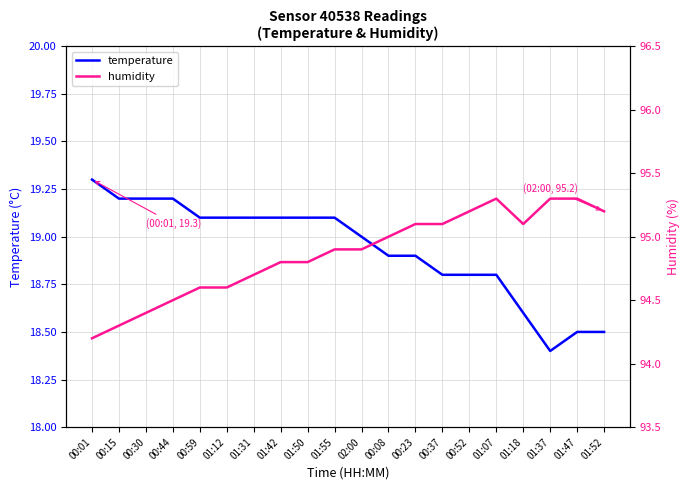

Does the chart display data point markers on the line(s)?

No